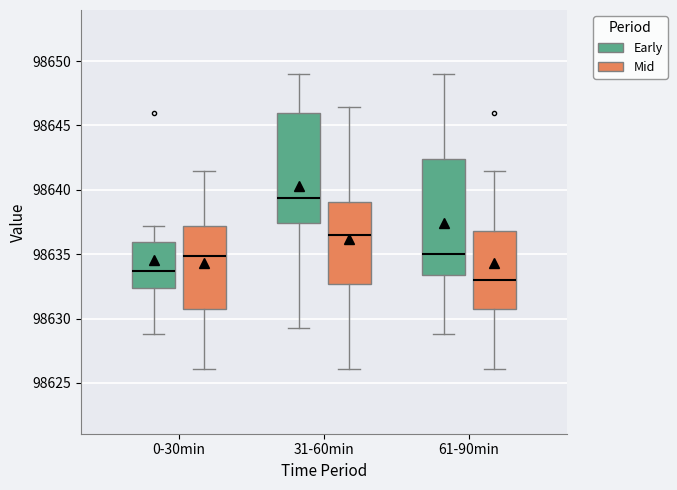

Where does the median line of the box for 0-30min (Mid) sit on the y-axis? The values are not printed on the chart, so give them approximately, as read against the axis.

98635.0